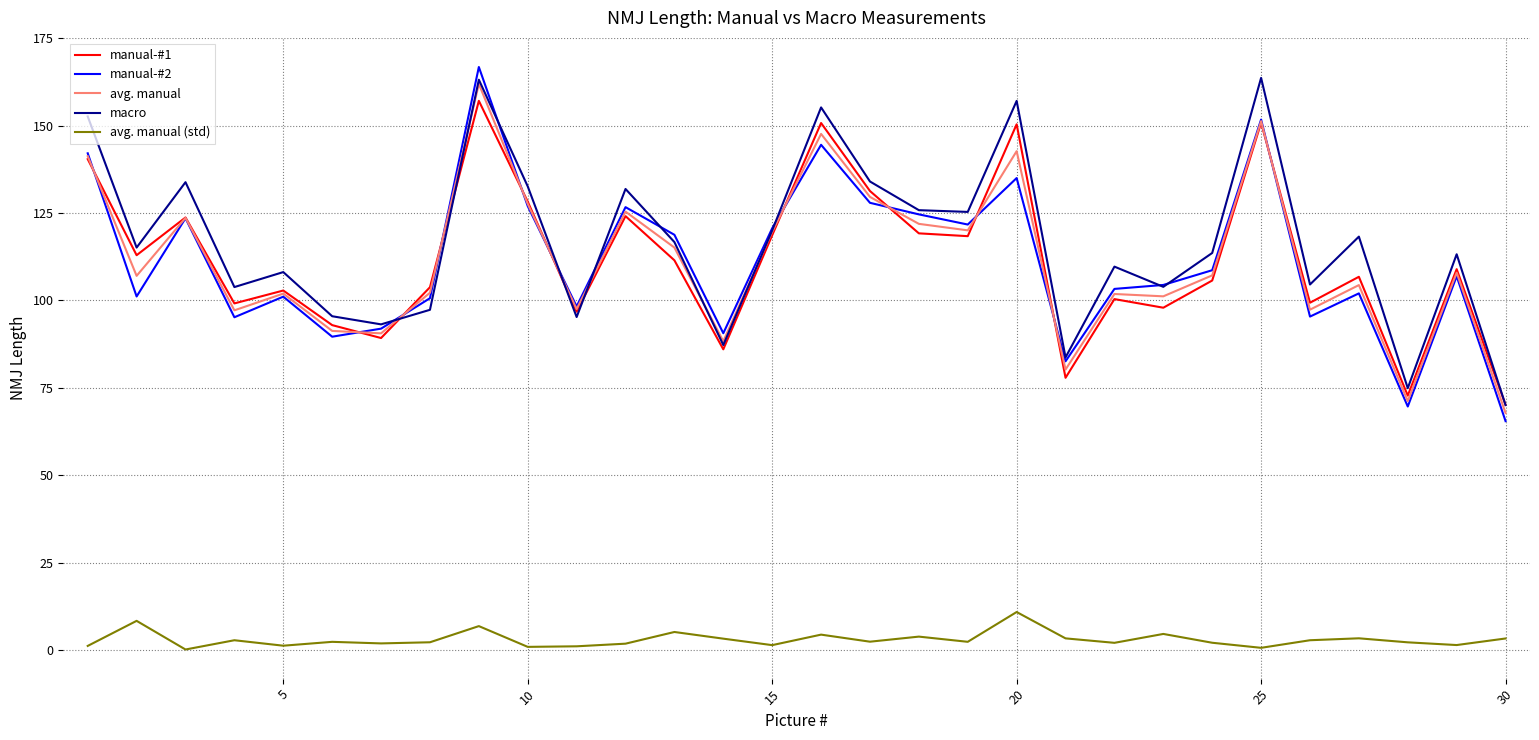

True or false: avg. manual and avg. manual (std) intersect in this chart.

False